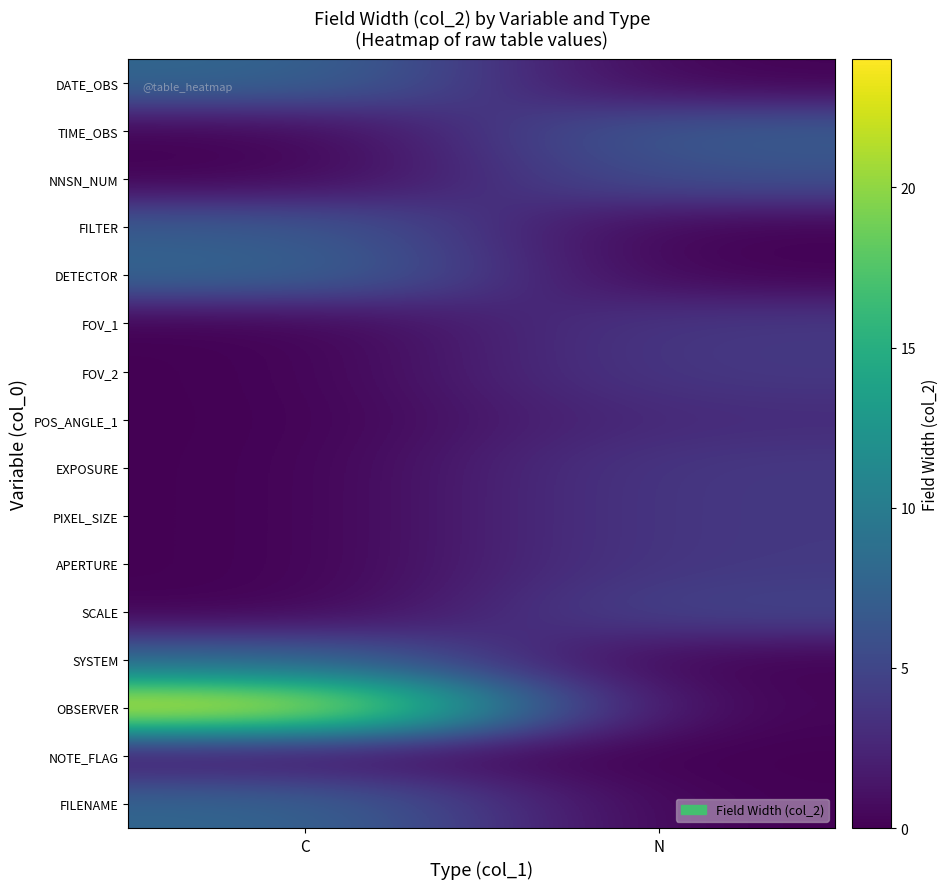

What is the total value across all series at N?

41